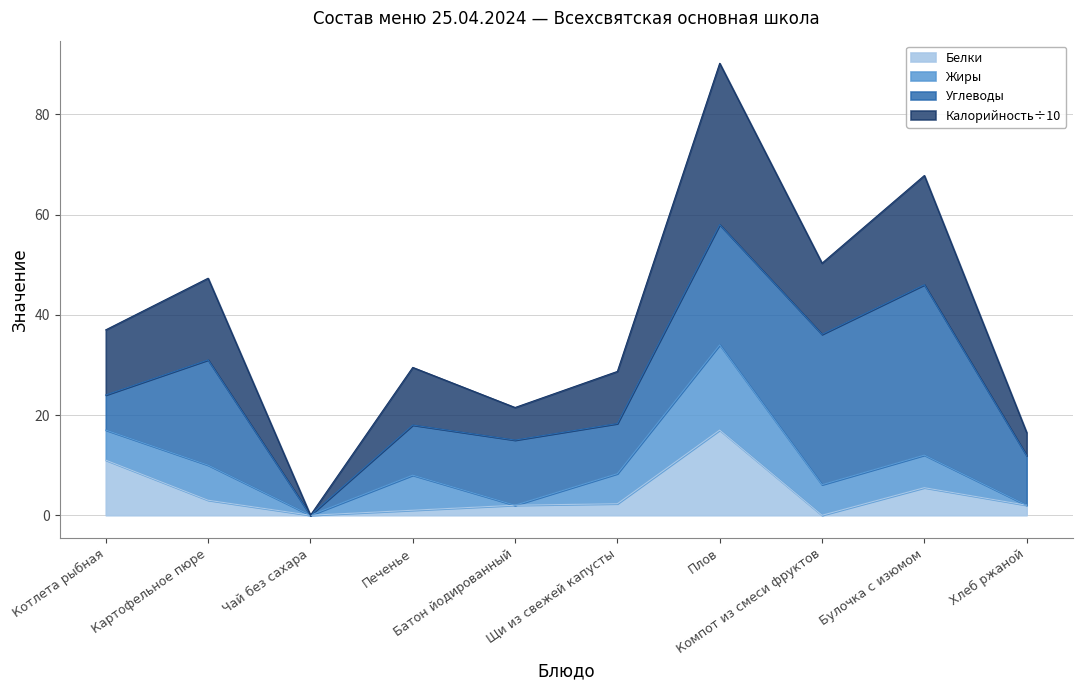

What is the difference between the maximum and minimum values in the Белки series?

17.0